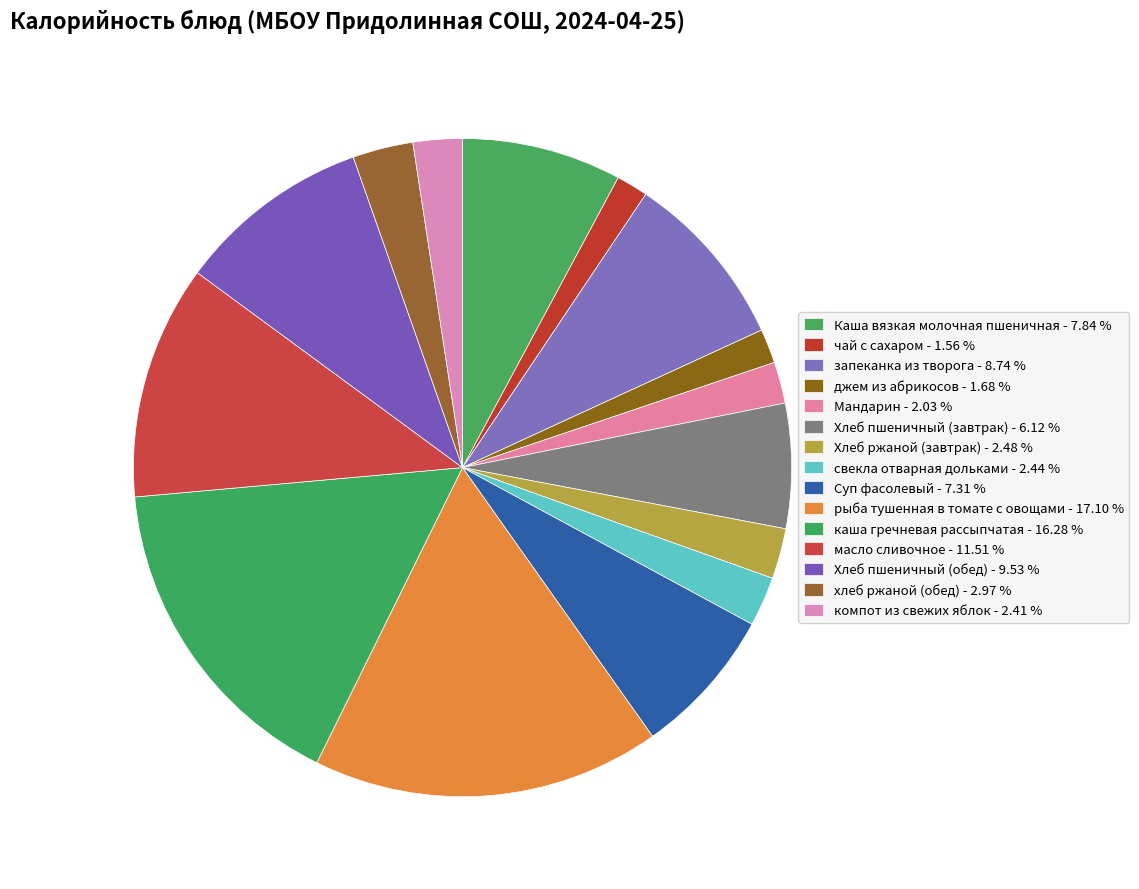

To the nearest percent, what is the difference between the largest and smallest slice percentages?

16%